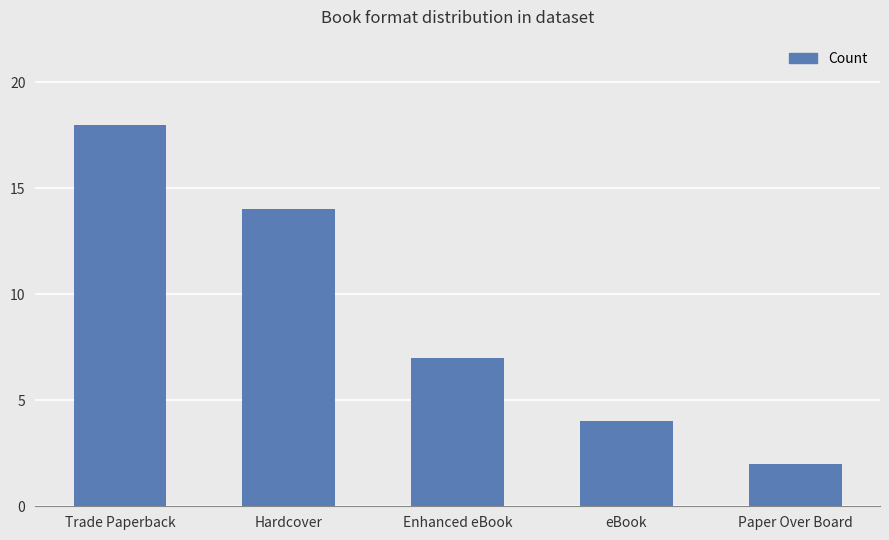

What is the greatest value displayed?

18